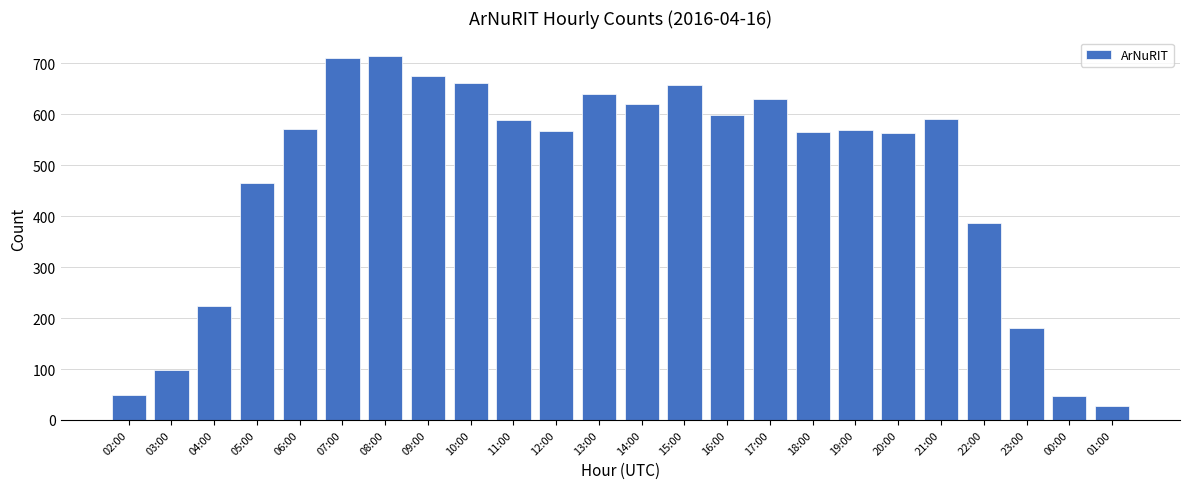

How many series are shown in this chart?

1